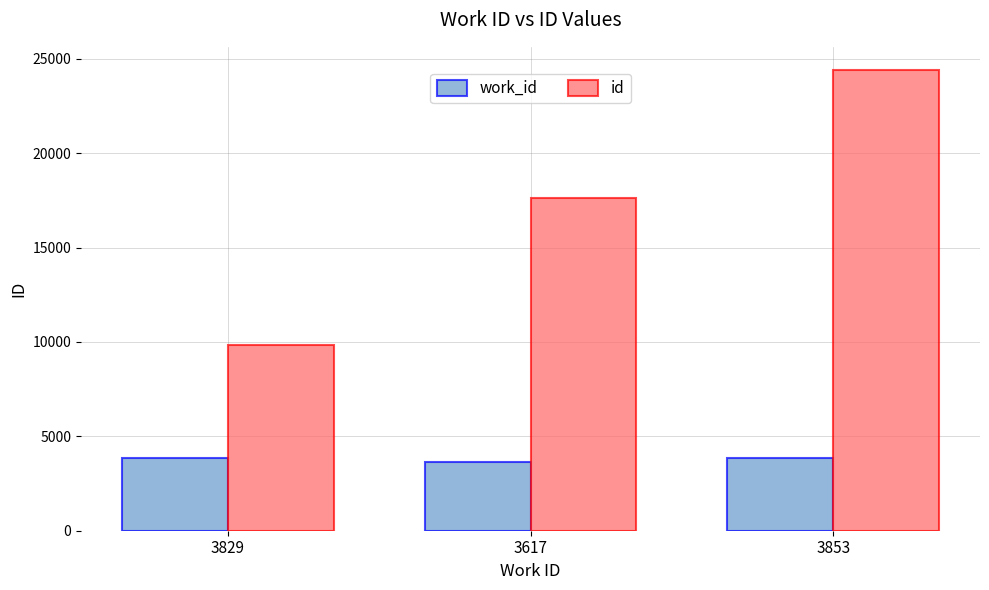

How many distinct data groups are displayed?

2